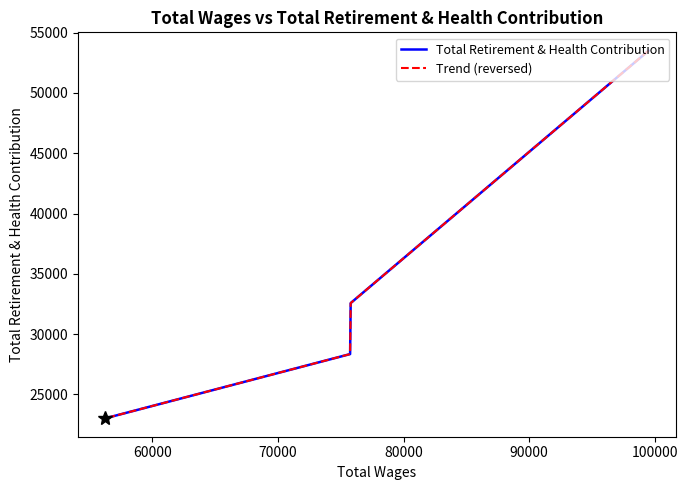

How many data points in Total Retirement & Health Contribution are above 32576?

1